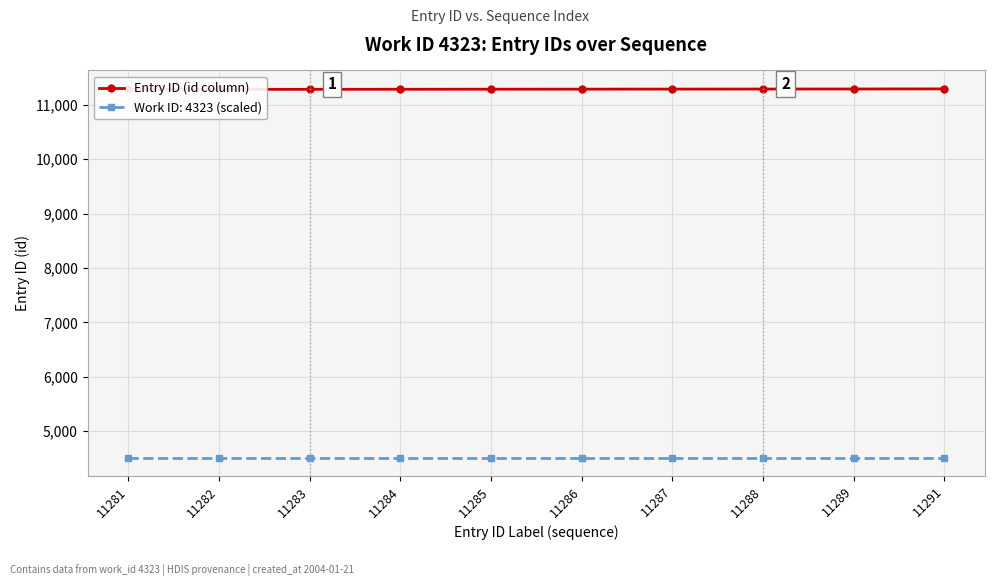

Is it true that the value at 11286 is 11286?

True